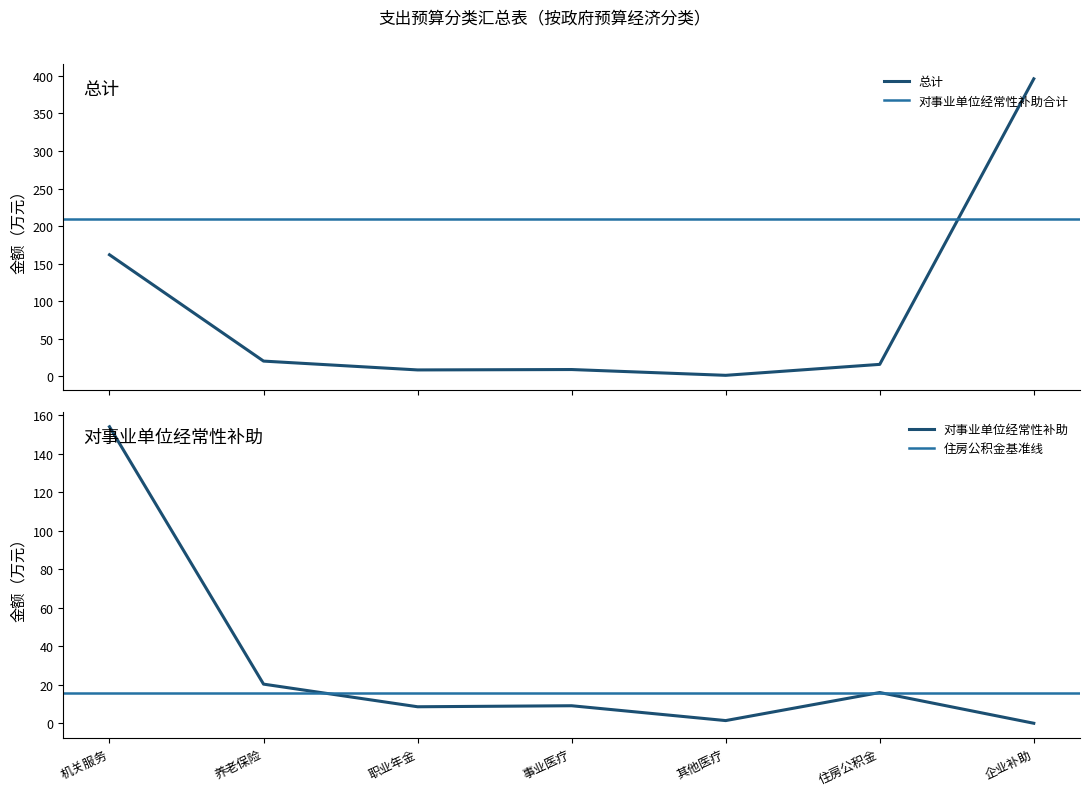

Which category has the highest value in the 对事业单位经常性补助 series?

机关服务